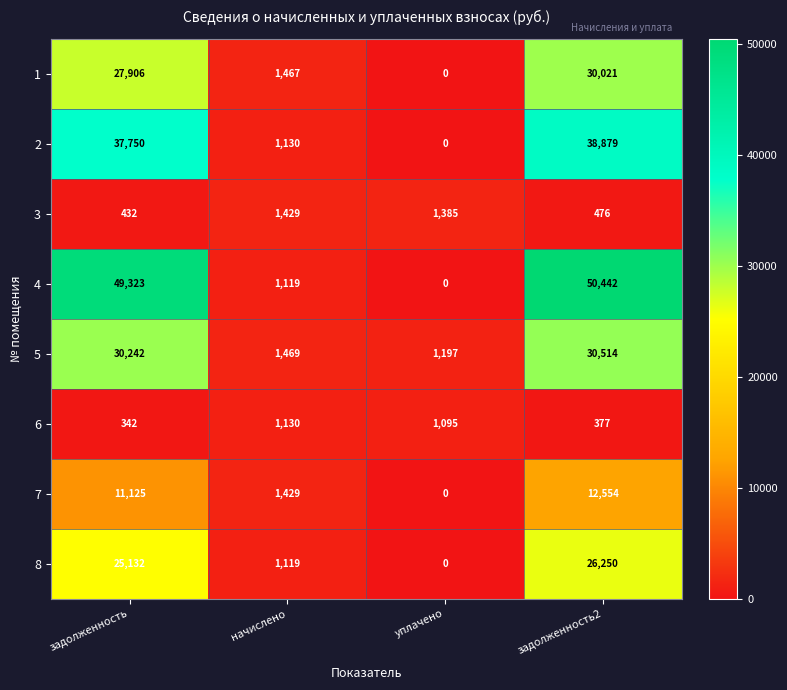

What is the difference between the maximum and minimum values in the 7 series?

12554